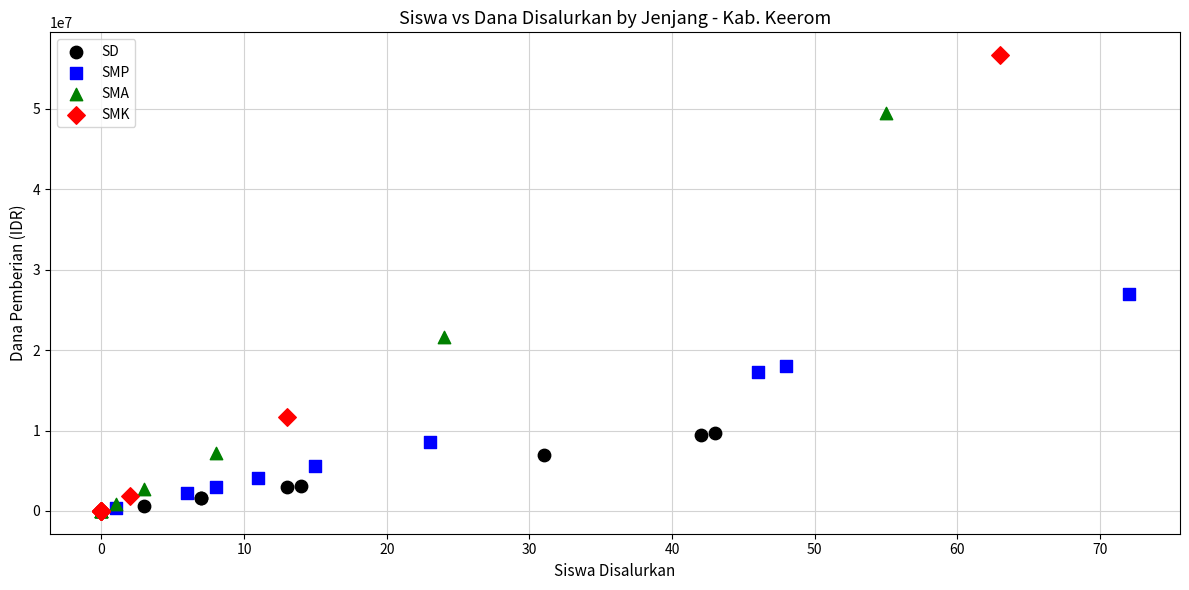

Which series has the largest Y range (max minus min)?

SMK